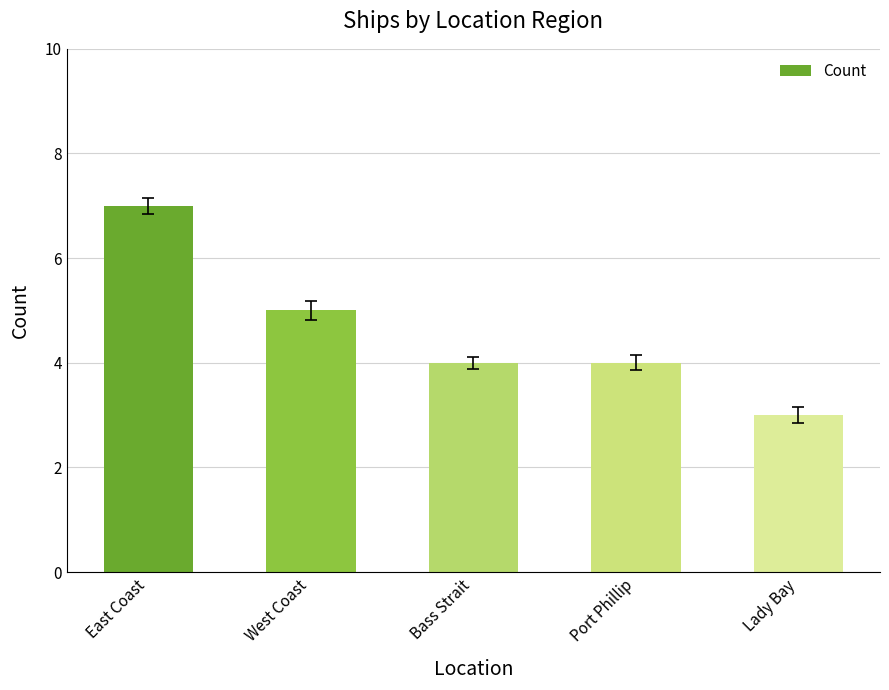

What is the sum of all values?

23